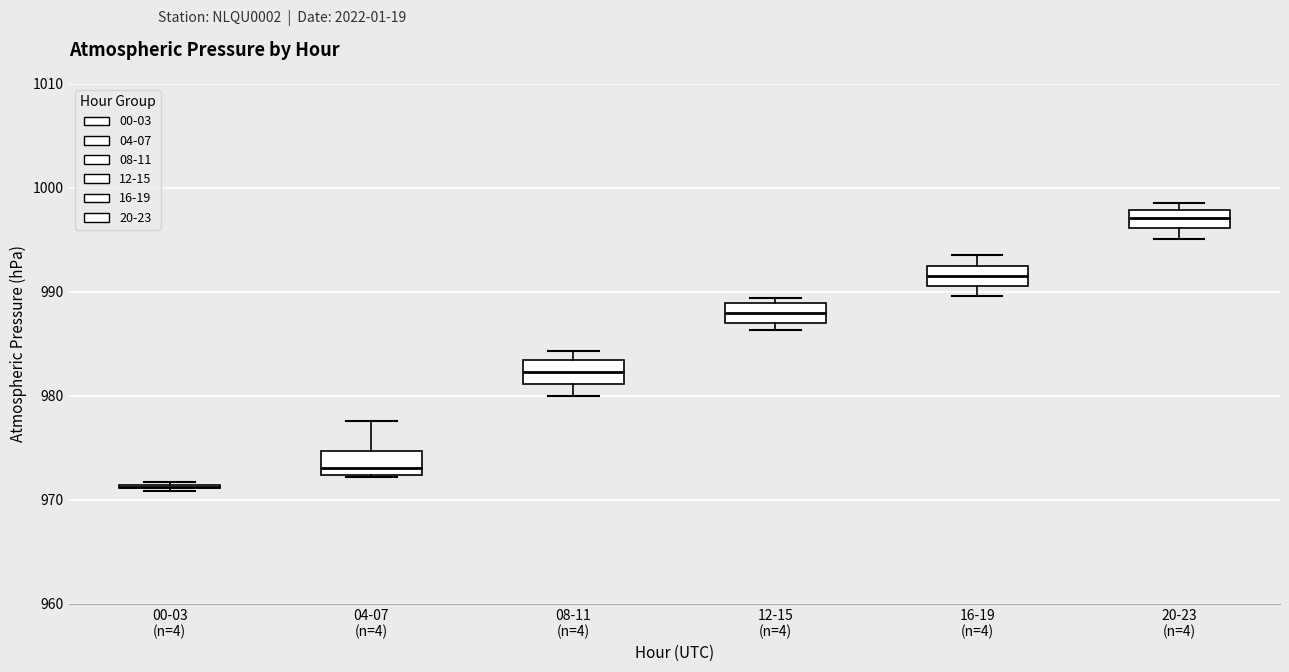

Reading left to right, read every box against the y-axis: the position of its median line, the range the box covers, and the ends of its whiskers. The values are not printed on the chart, so give them approximately, as read against the axis.

00-03 (n=4): box collapsed to a line at 971, whiskers 971 to 972
04-07 (n=4): median 973, box 972 to 975, whiskers 972 to 978
08-11 (n=4): median 982, box 981 to 983, whiskers 980 to 984
12-15 (n=4): median 988, box 987 to 989, whiskers 986 to 989 (just above the box's upper edge)
16-19 (n=4): median 992 (inside the box), box 991 to 992, whiskers 990 to 994
20-23 (n=4): median 997, box 996 to 998, whiskers 995 to 999